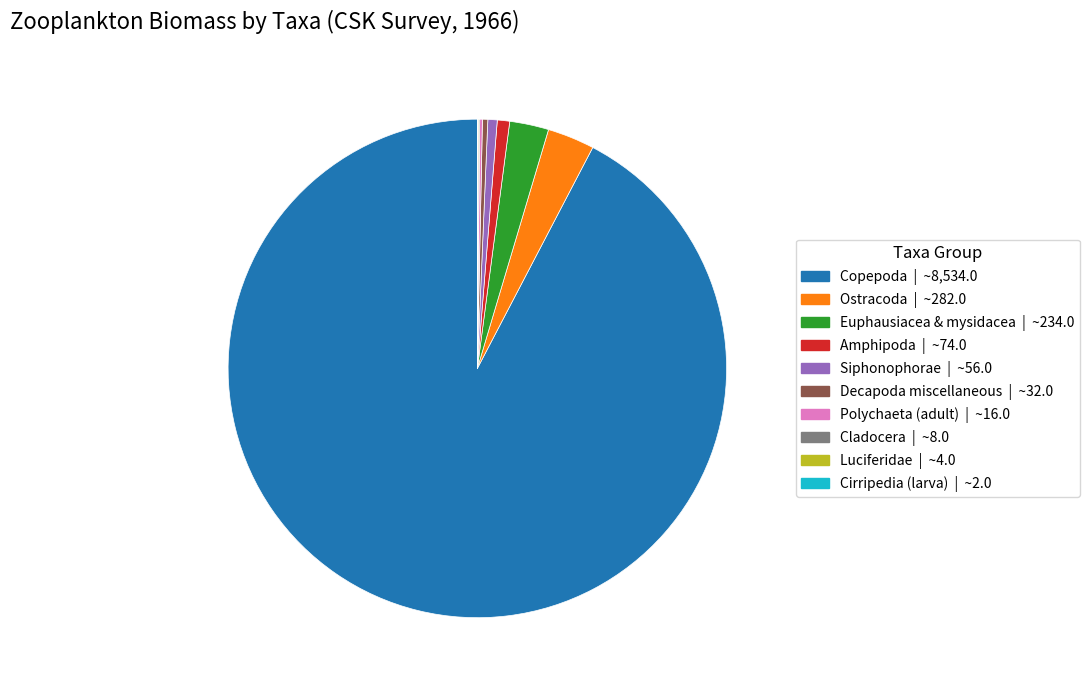

True or false: Decapoda miscellaneous accounts for 0% of the total.

True